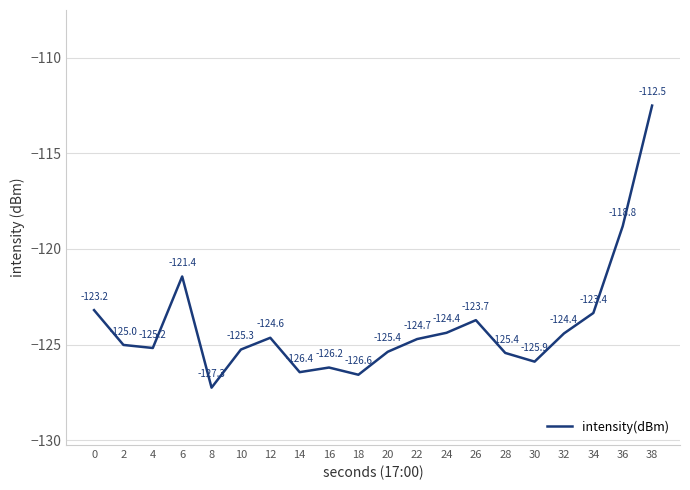

What is the approximate value at 30?

-125.9